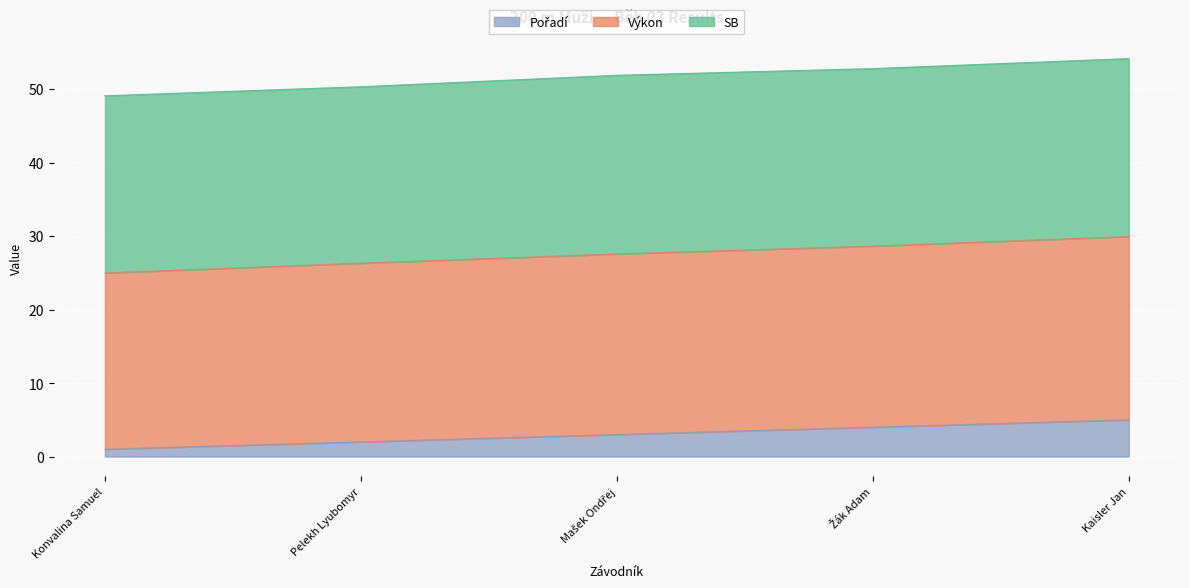

At which label is Pořadí closest to 3?

Mašek Ondřej